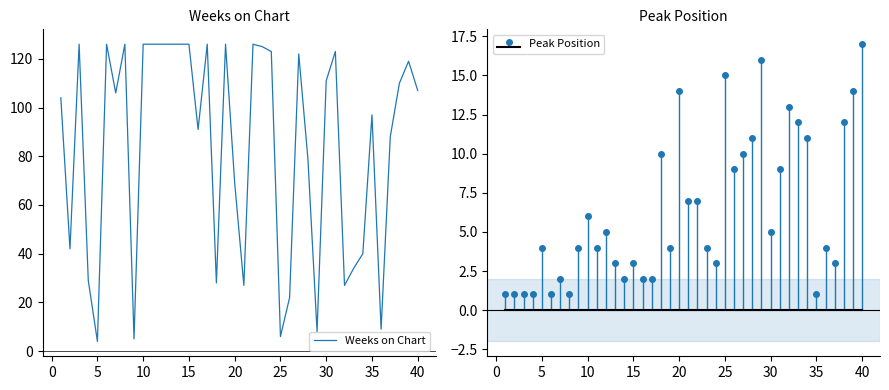

What is the minimum value for Weeks on Chart?

4